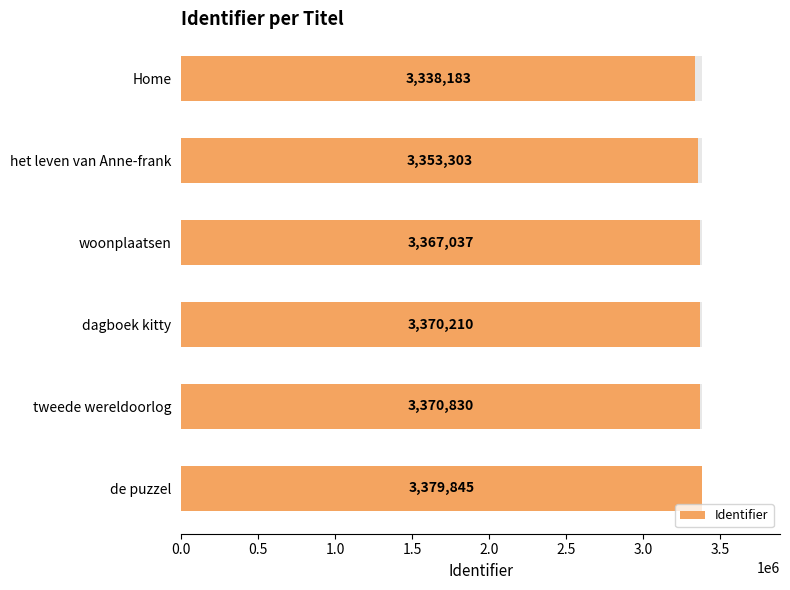

How many bars are there in total?

6